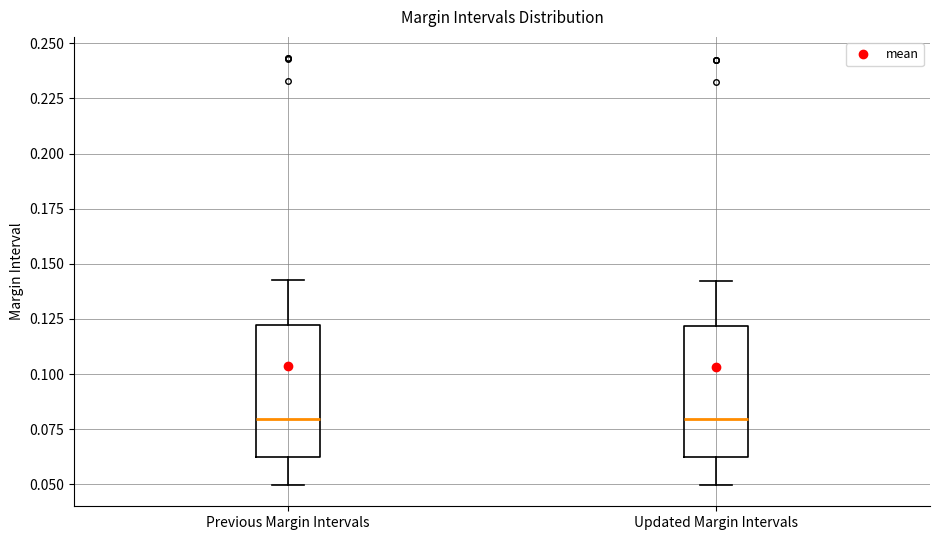

Reading left to right, read every box against the y-axis: the position of its median line, the range the box covers, and the ends of its whiskers. The values are not printed on the chart, so give them approximately, as read against the axis.

Previous Margin Intervals: median 0.080, box 0.060 to 0.120, whiskers 0.050 to 0.145
Updated Margin Intervals: median 0.080, box 0.060 to 0.120, whiskers 0.050 to 0.140